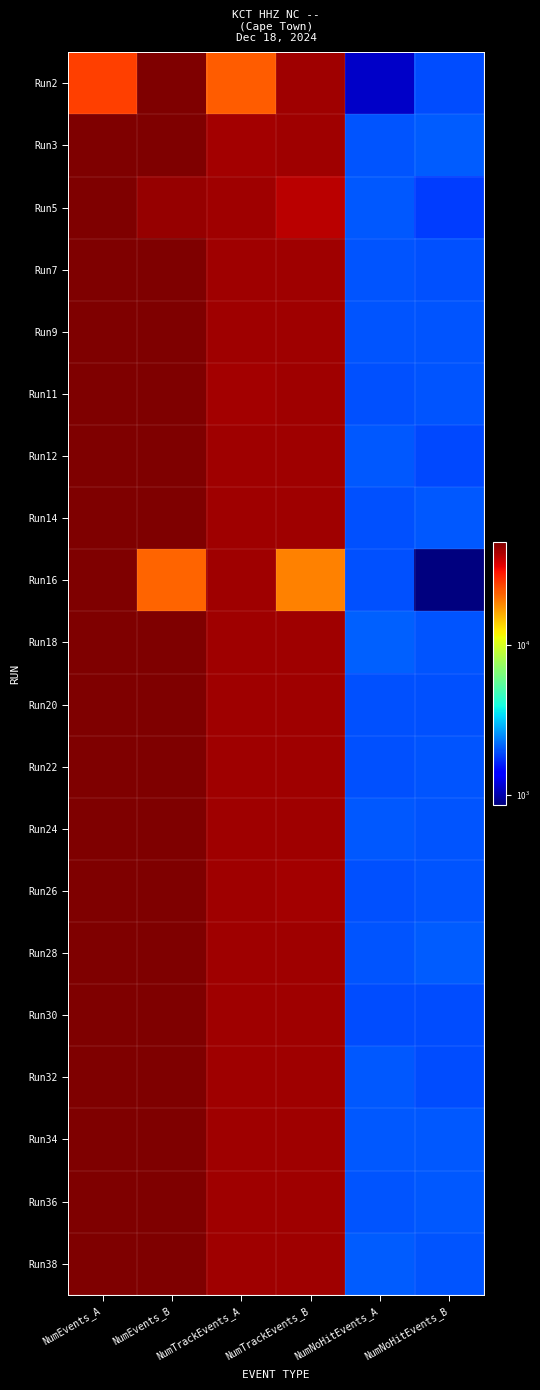

Which has a higher value, NumNoHitEvents_A or NumTrackEvents_A?

NumTrackEvents_A